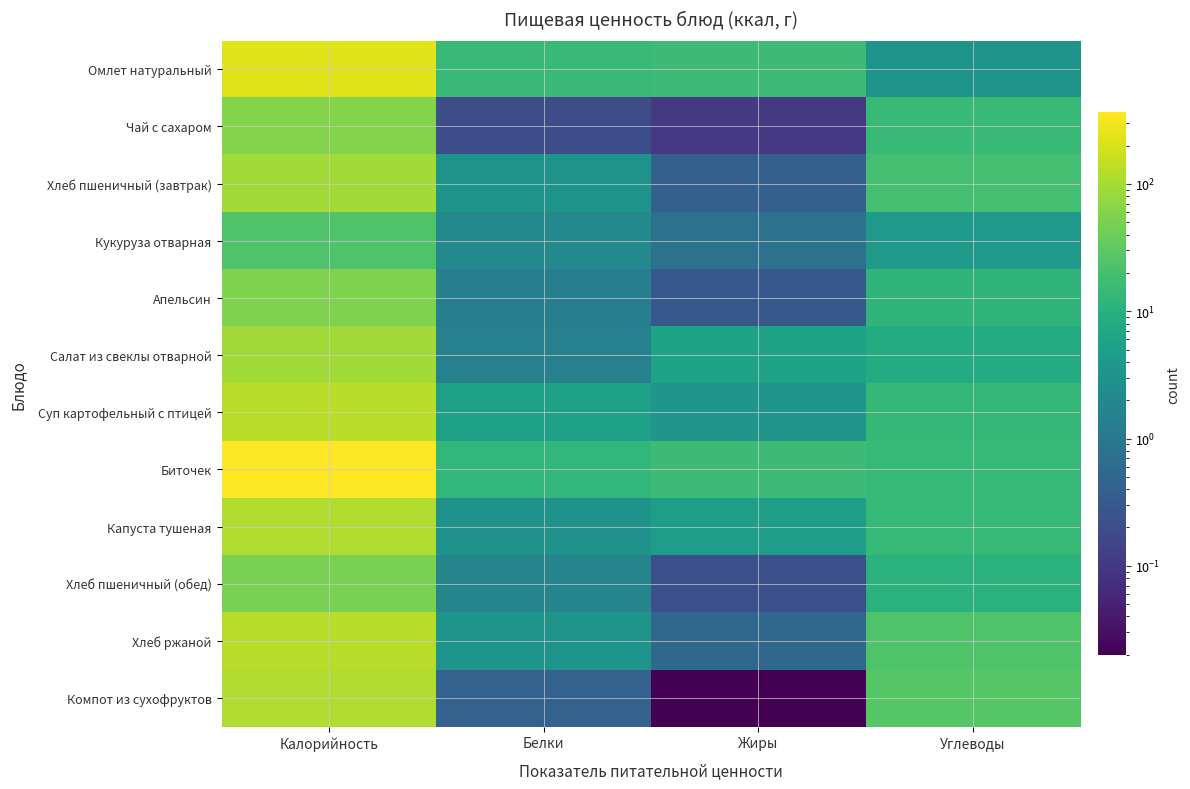

Count the number of data series in this chart.

12